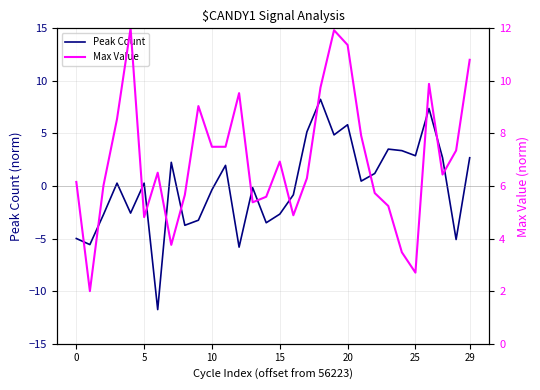

The value of Peak Count at 29 is 1.4. True or false?

False